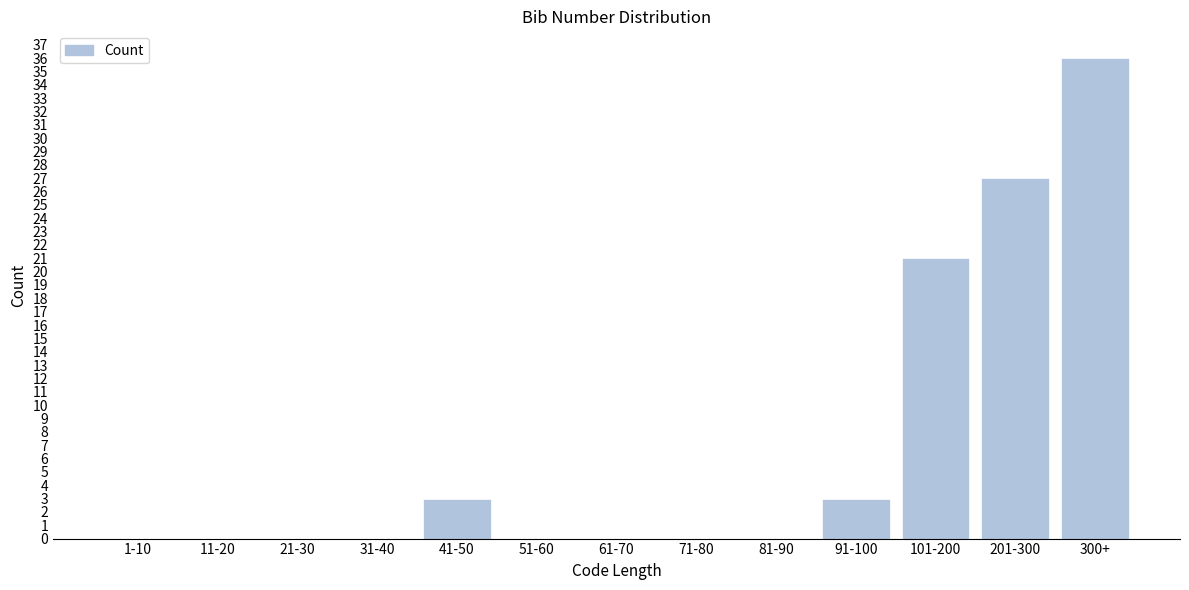

Reading left to right, transcribe all the data shown in this chart.

1-10=0	11-20=0	21-30=0	31-40=0	41-50=3	51-60=0	61-70=0	71-80=0	81-90=0	91-100=3	101-200=21	201-300=27	300+=36